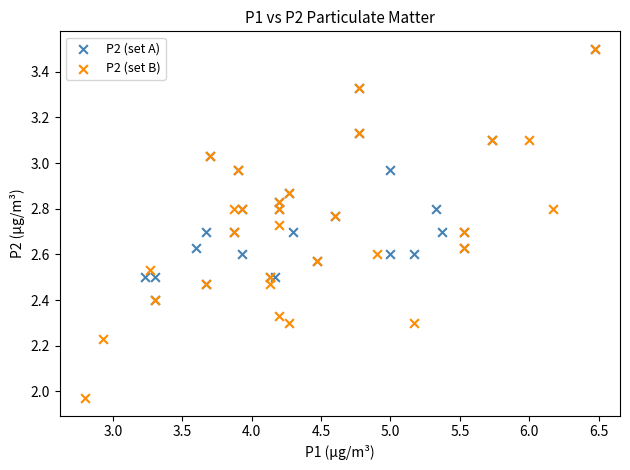

Which series has the widest spread of Y values?

P2 (set B)